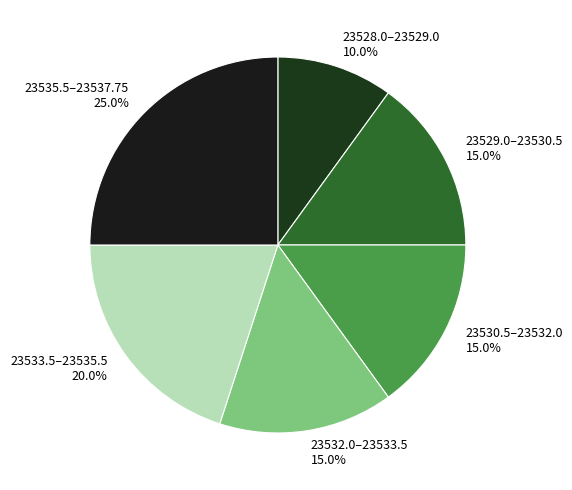

Do 23529.0–23530.5 15.0% and 23528.0–23529.0 10.0% together represent more than half of the pie?

No